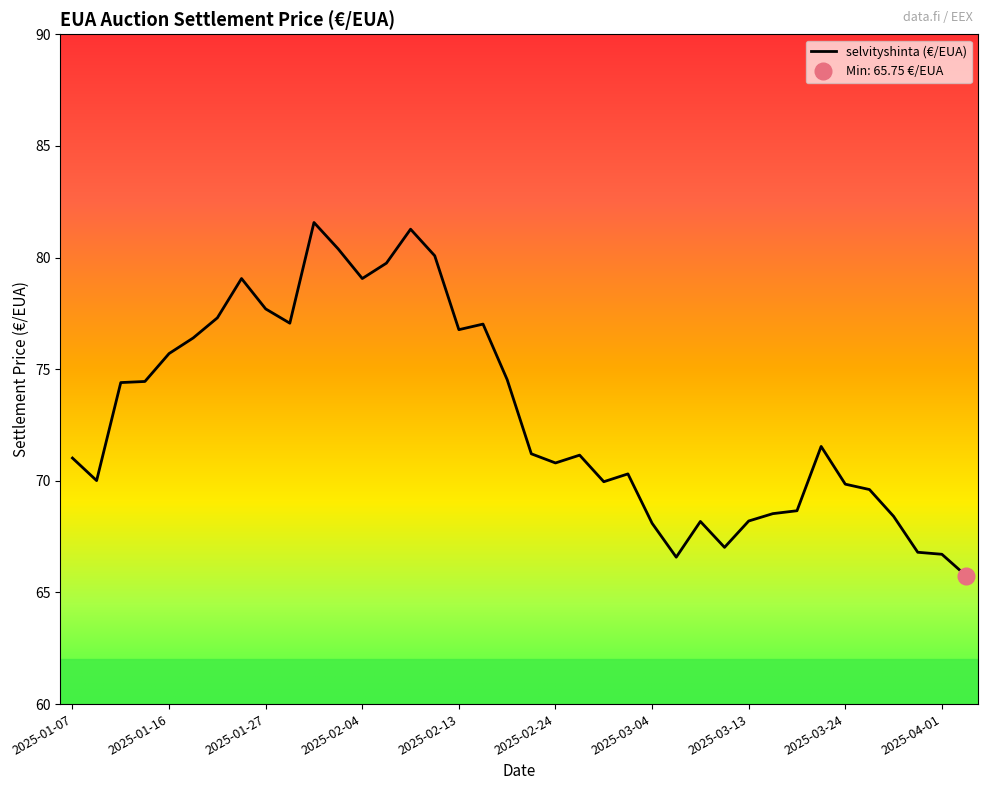

The chart shows a value of 31.1 at 2025-03-06. True or false?

False